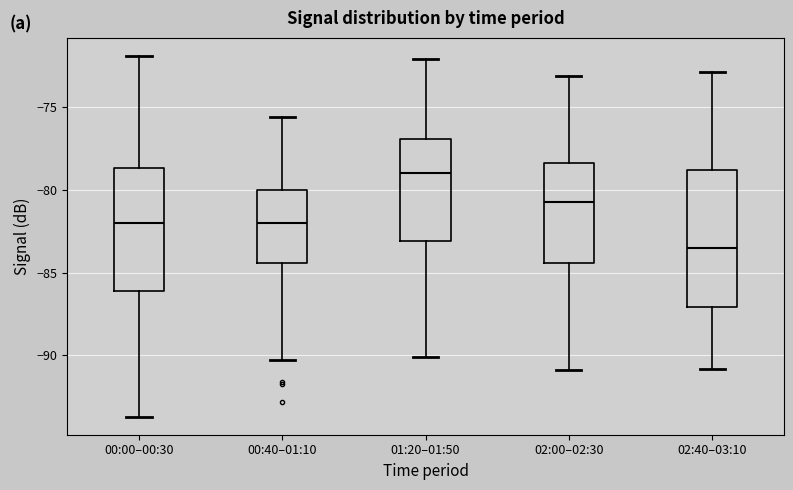

Which box is the tallest, from its lower edge to its upper edge?

02:40–03:10